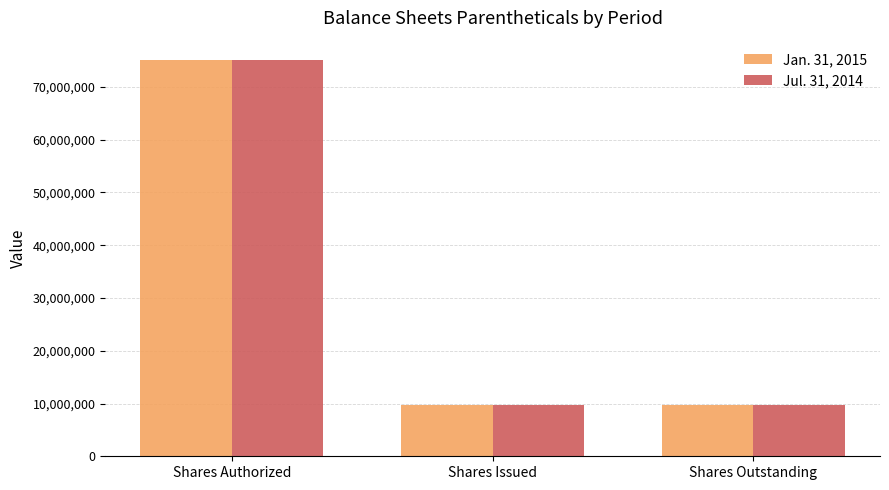

Is the value of Jan. 31, 2015 at Shares Issued greater than the value of Jul. 31, 2014 at Shares Authorized?

No